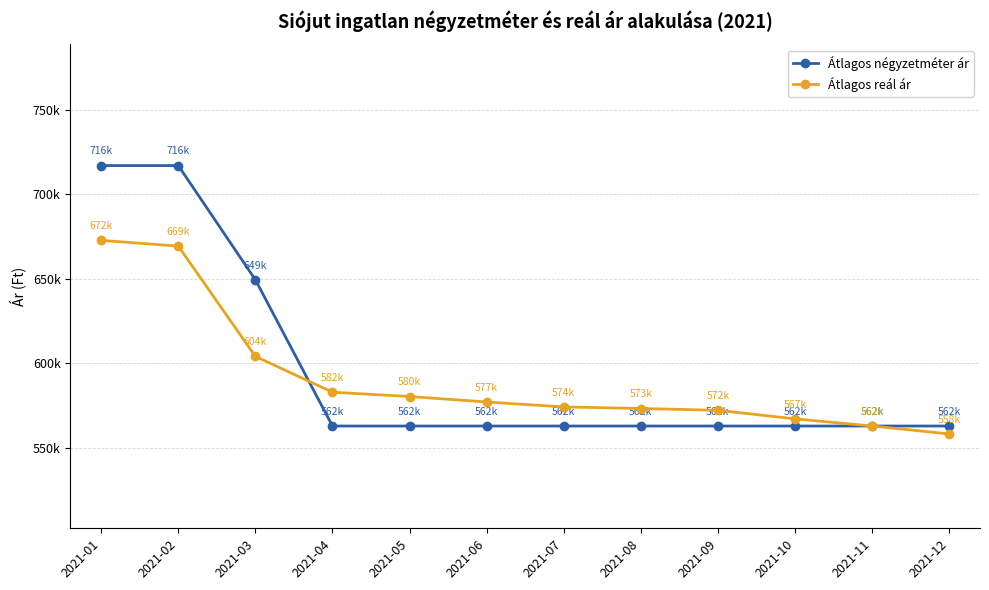

Between 2021-02 and 2021-12, which series saw the biggest shift?

Átlagos négyzetméter ár